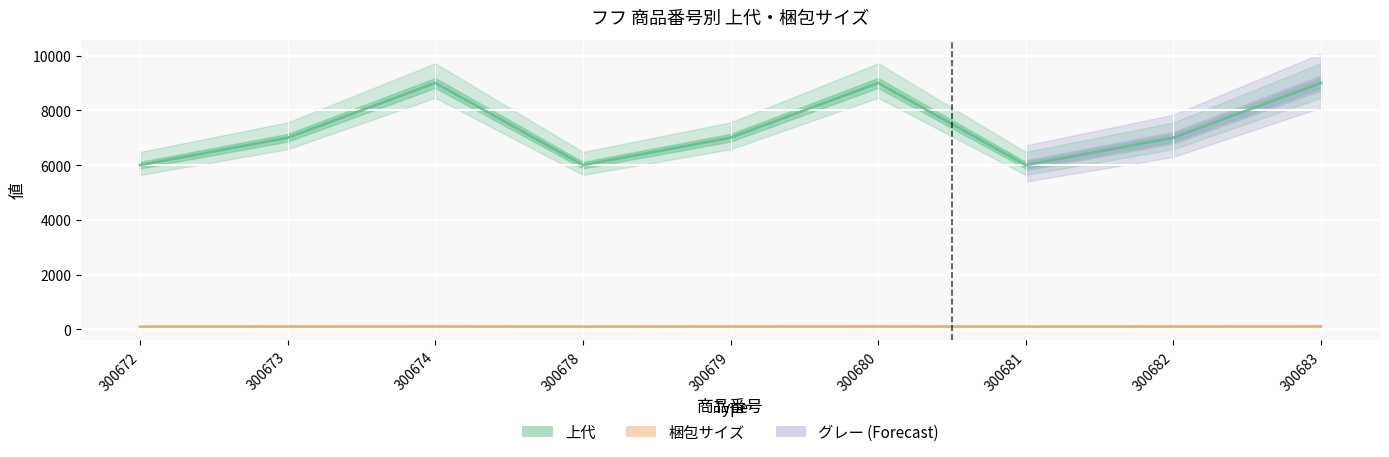

True or false: 梱包サイズ and 上代 cross at least once.

False